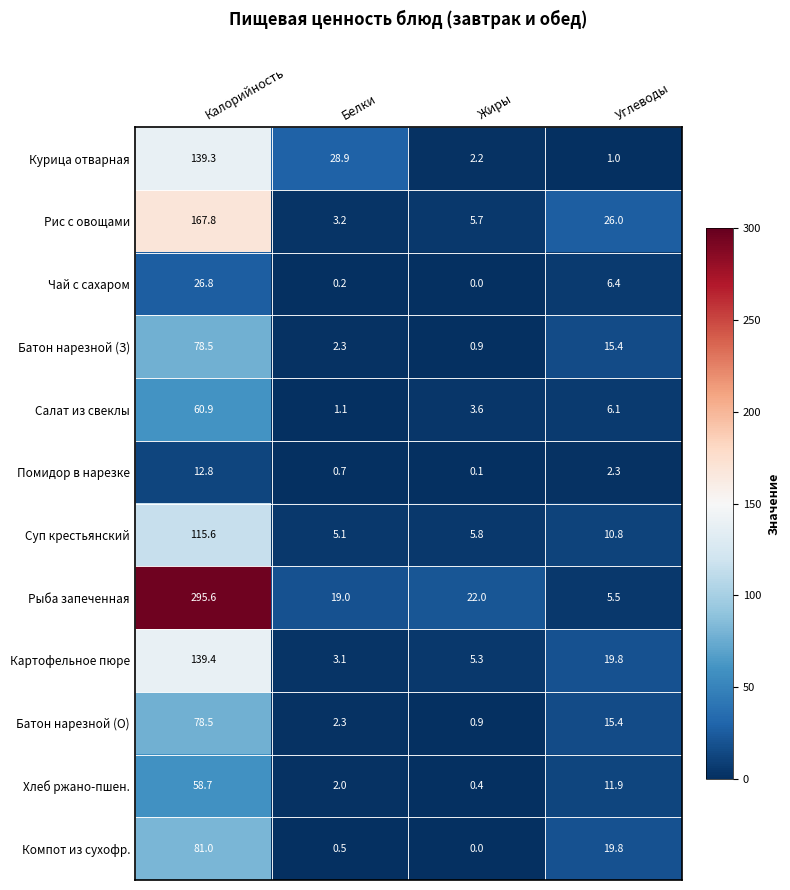

What is the total value across all series at Белки?

68.4